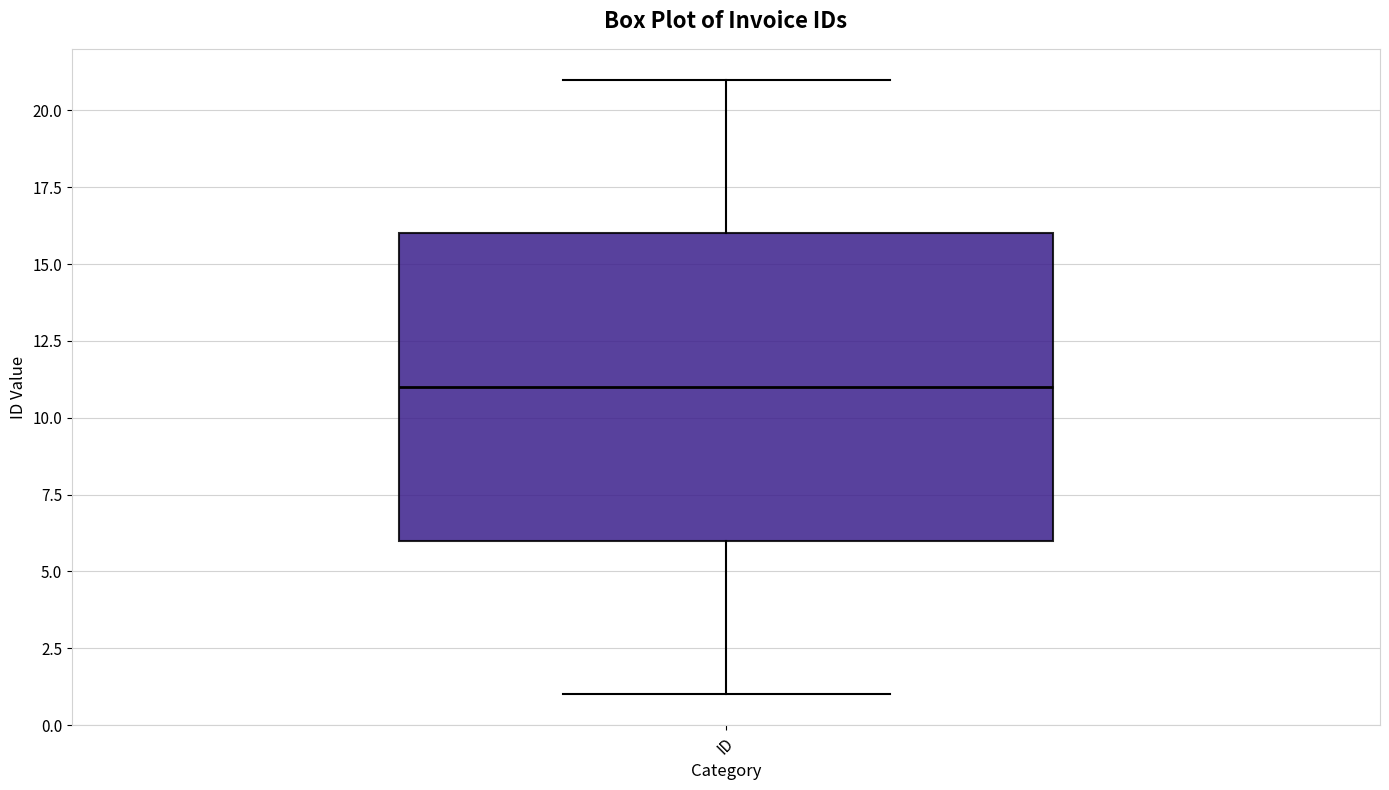

Transcribe this box plot: give where the median line is, the range the box spans, and where the two whiskers end, as read against the y-axis. The values are not printed on the chart, so give them approximately, as read against the axis.

median 11, box 6 to 16, whiskers 1 to 21